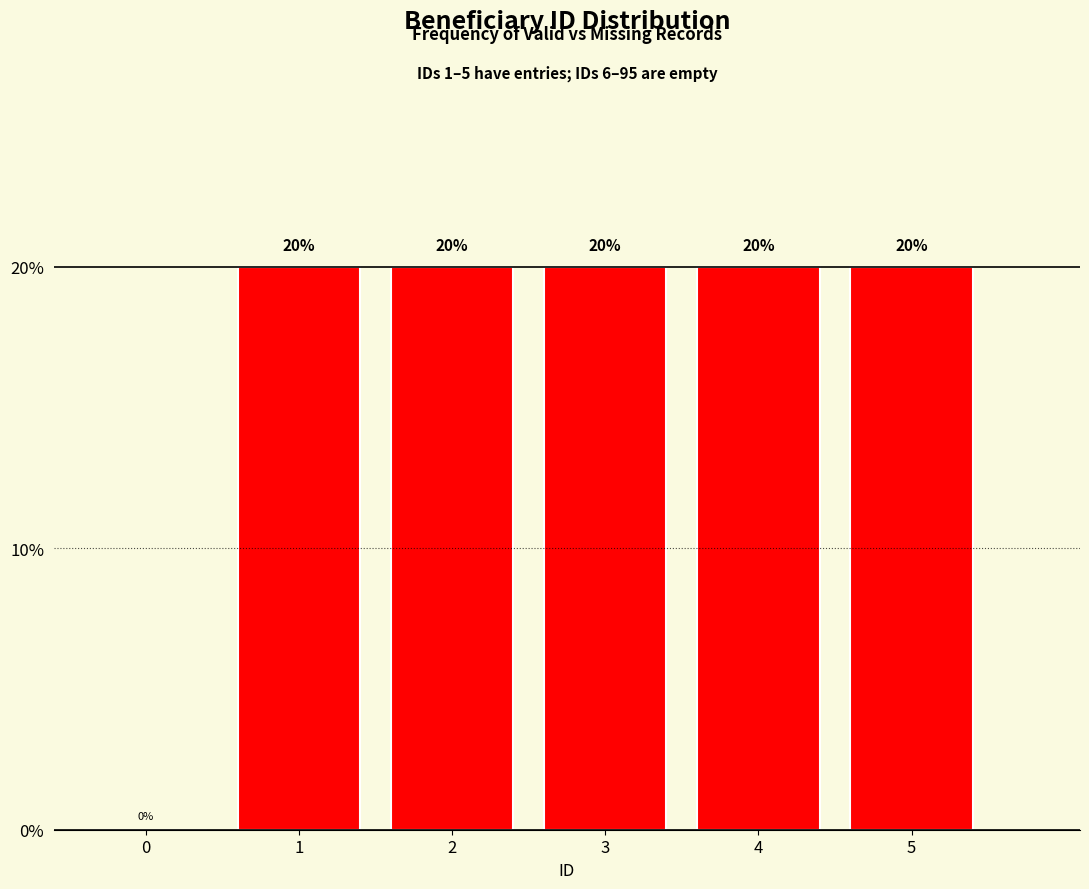

Reading left to right, list all the values displayed in this chart.

0=0	1=20	2=20	3=20	4=20	5=20